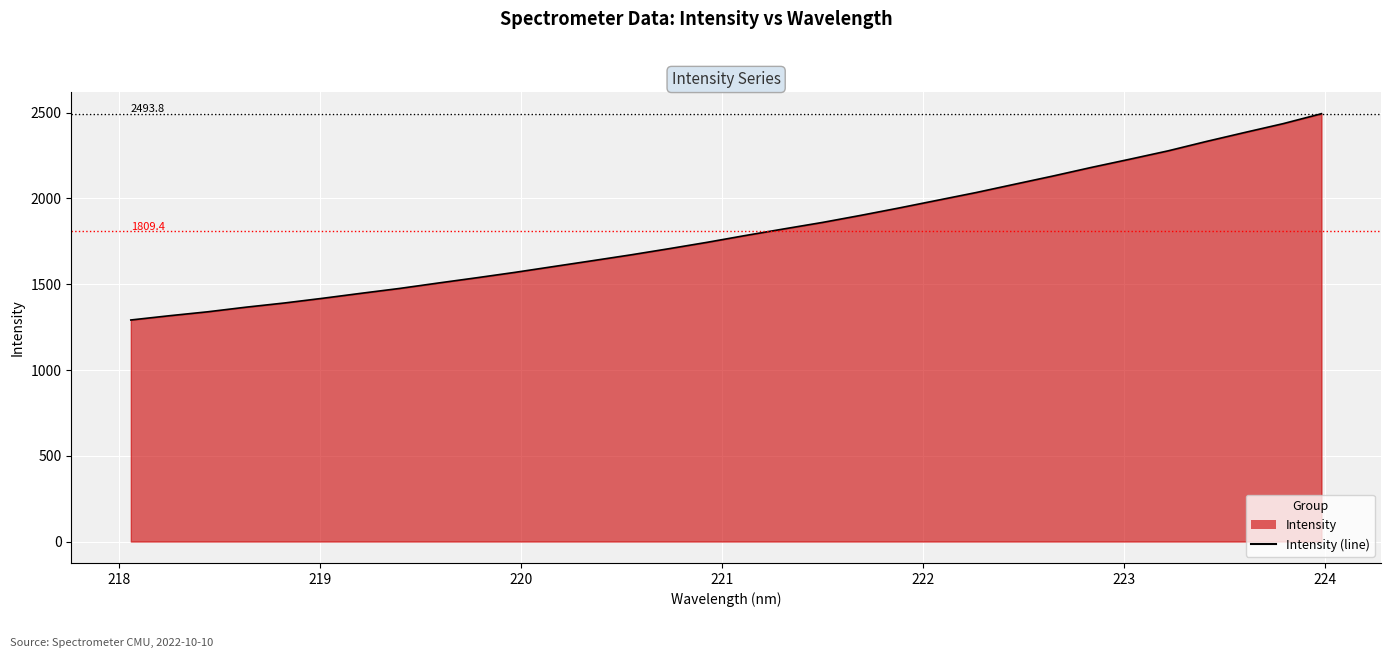

The value at 220.9264 is 1053.2. True or false?

False